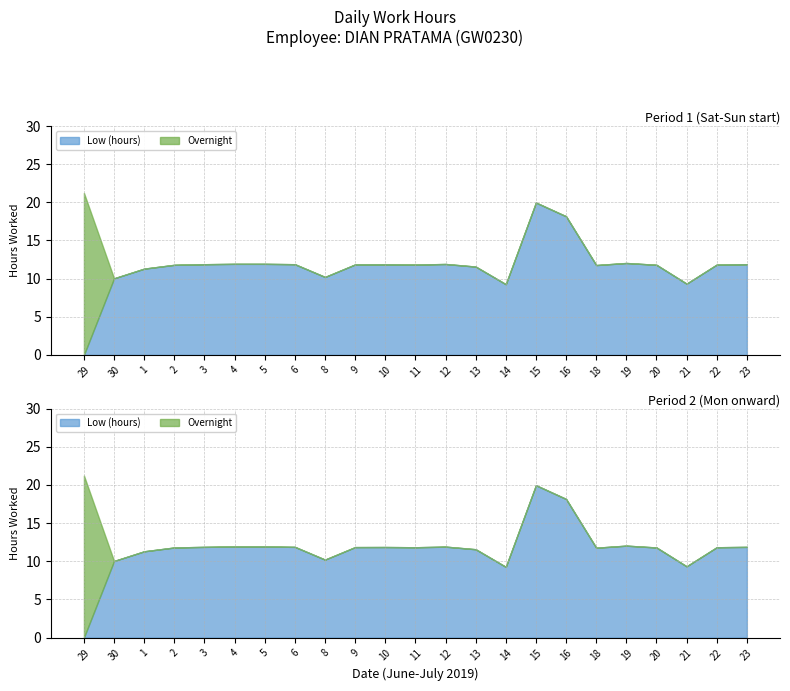

How many intersections are there between Low (hours) and Overnight?

1